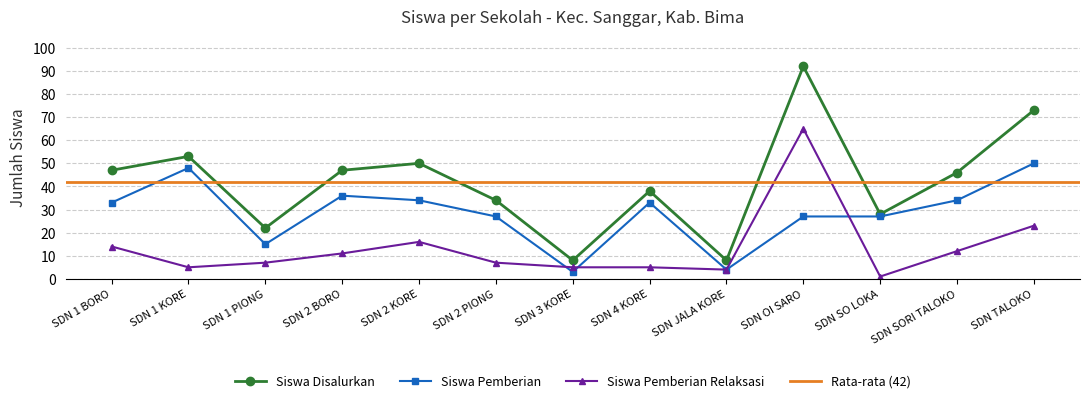

Read the Siswa Pemberian value at SDN SORI TALOKO.

34